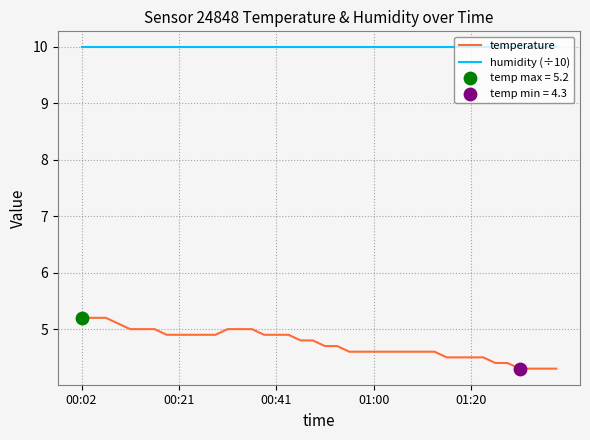

At how many categories does at least one series exceed 6?

40